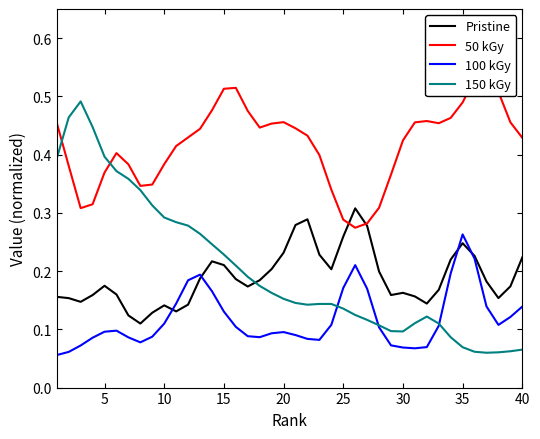

What is the value of the 150 kGy point at the 13th from the left?

0.3